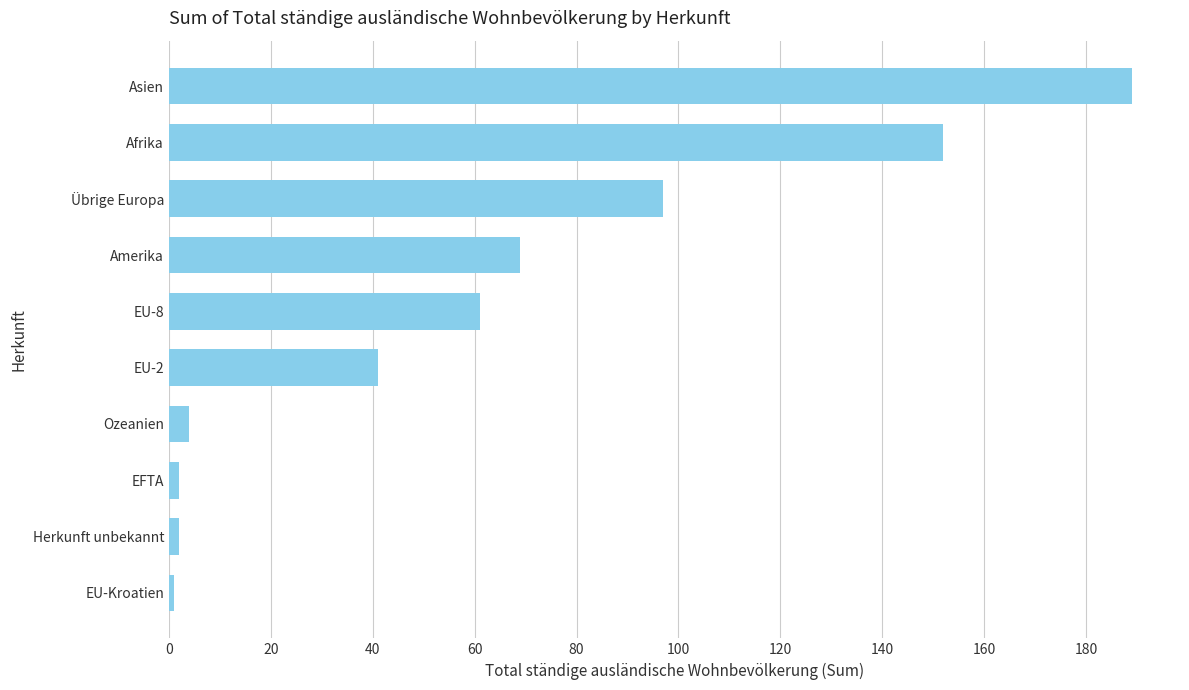

What is the difference between the maximum and minimum values?

188